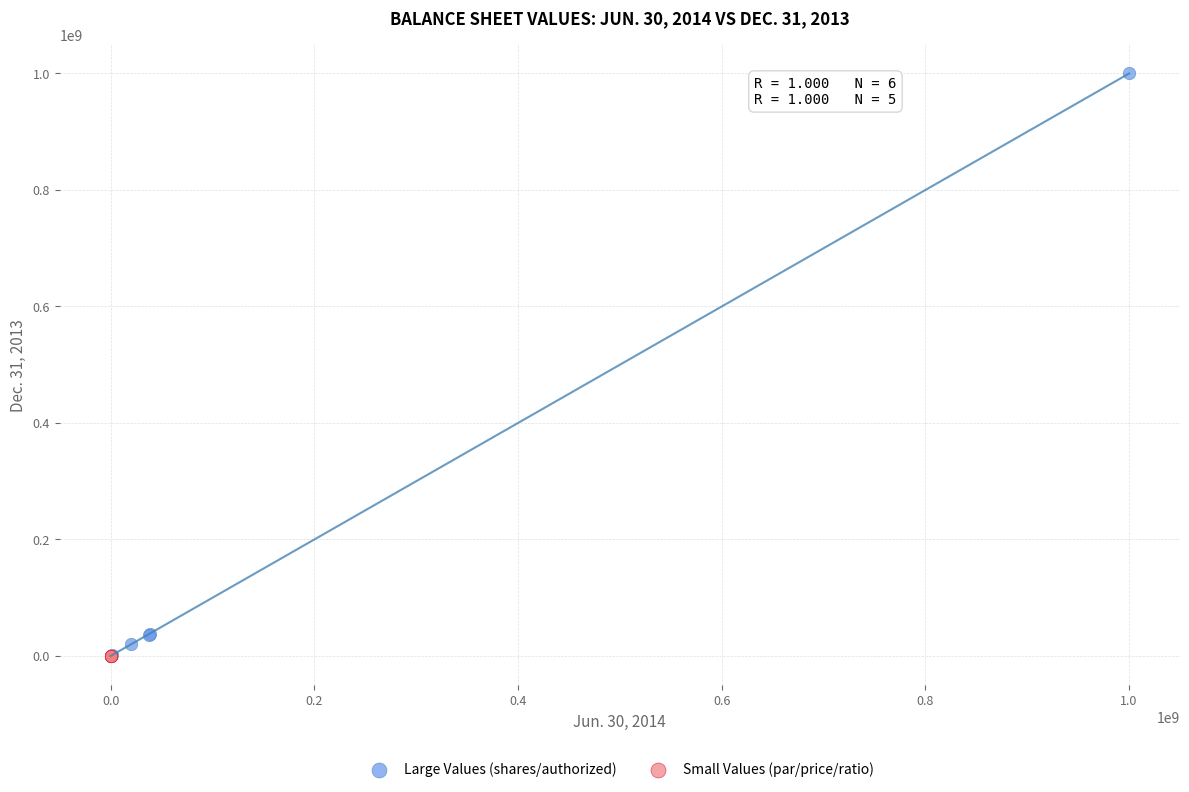

Which series reaches the maximum Y coordinate?

Large Values (shares/authorized)